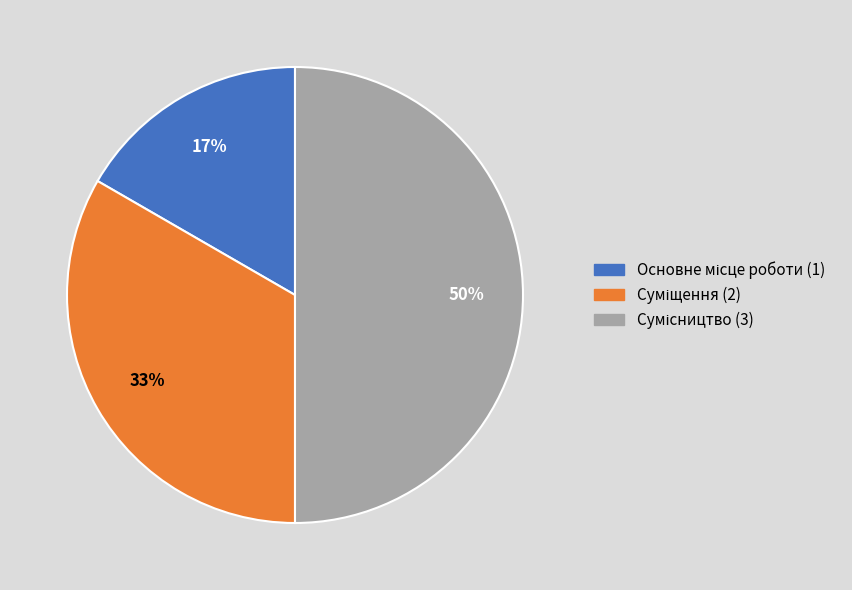

To the nearest percent, what is the average slice percentage?

33%